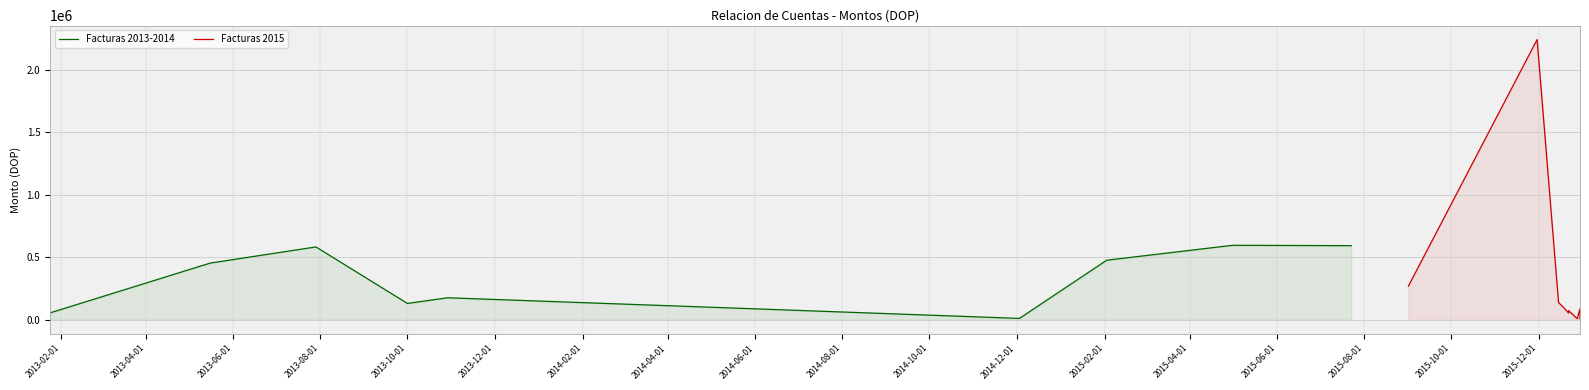

Rank the series by their average value, from lowest to highest.

Facturas 2015, Facturas 2013-2014